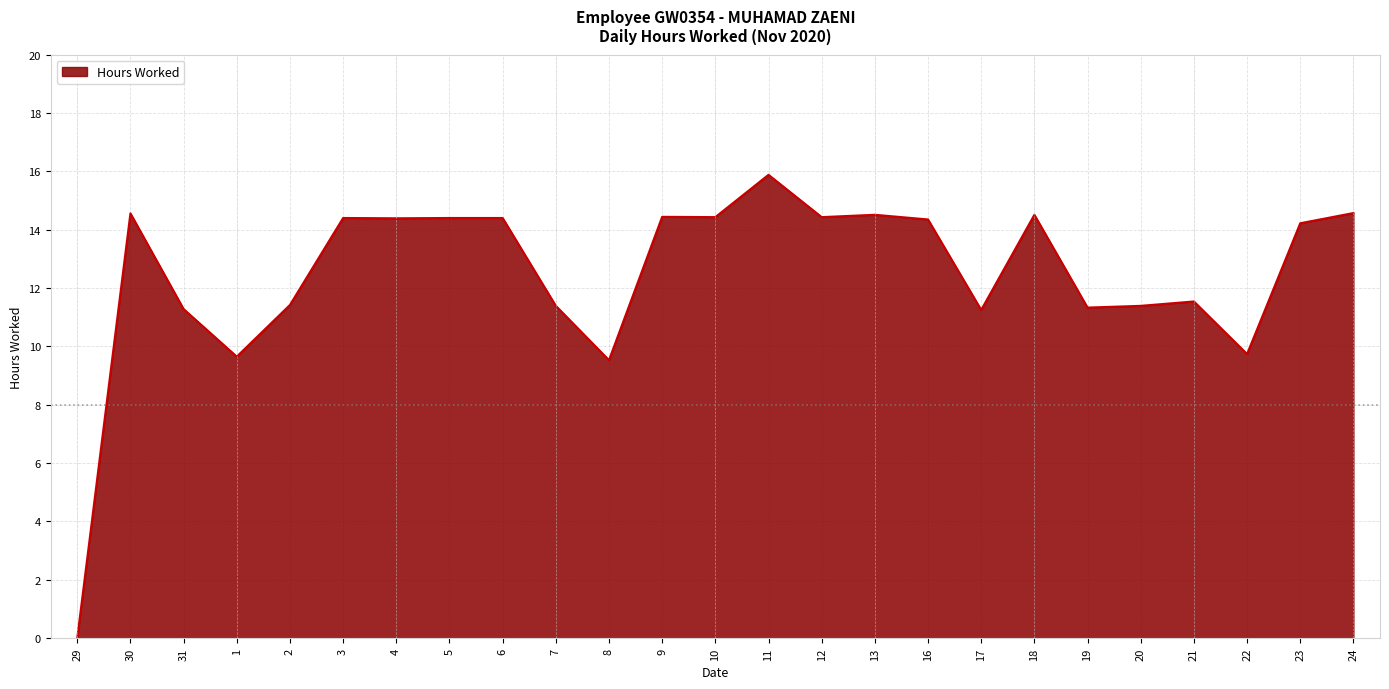

At which category does the data reach its first local valley?

1